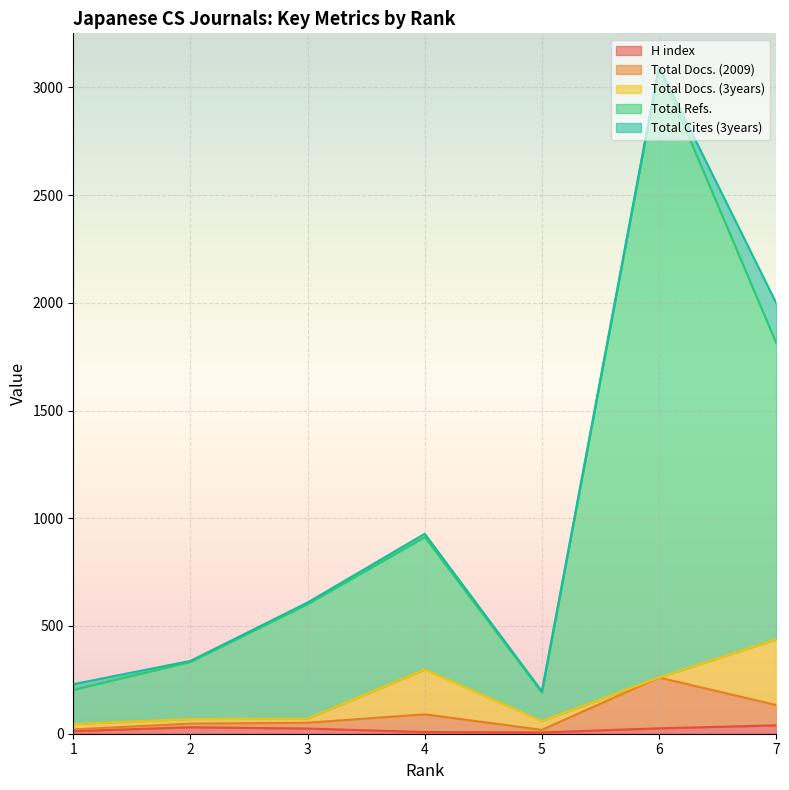

At which label is Total Refs. closest to 1644?

7